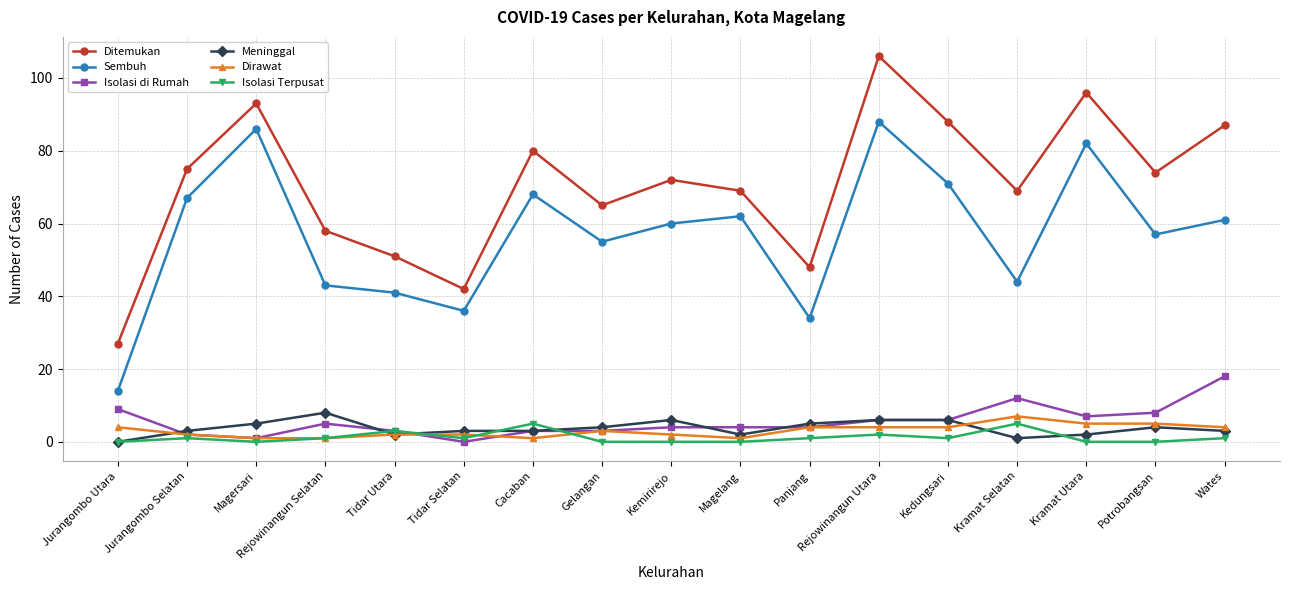

At which label is Isolasi di Rumah closest to 9?

Jurangombo Utara